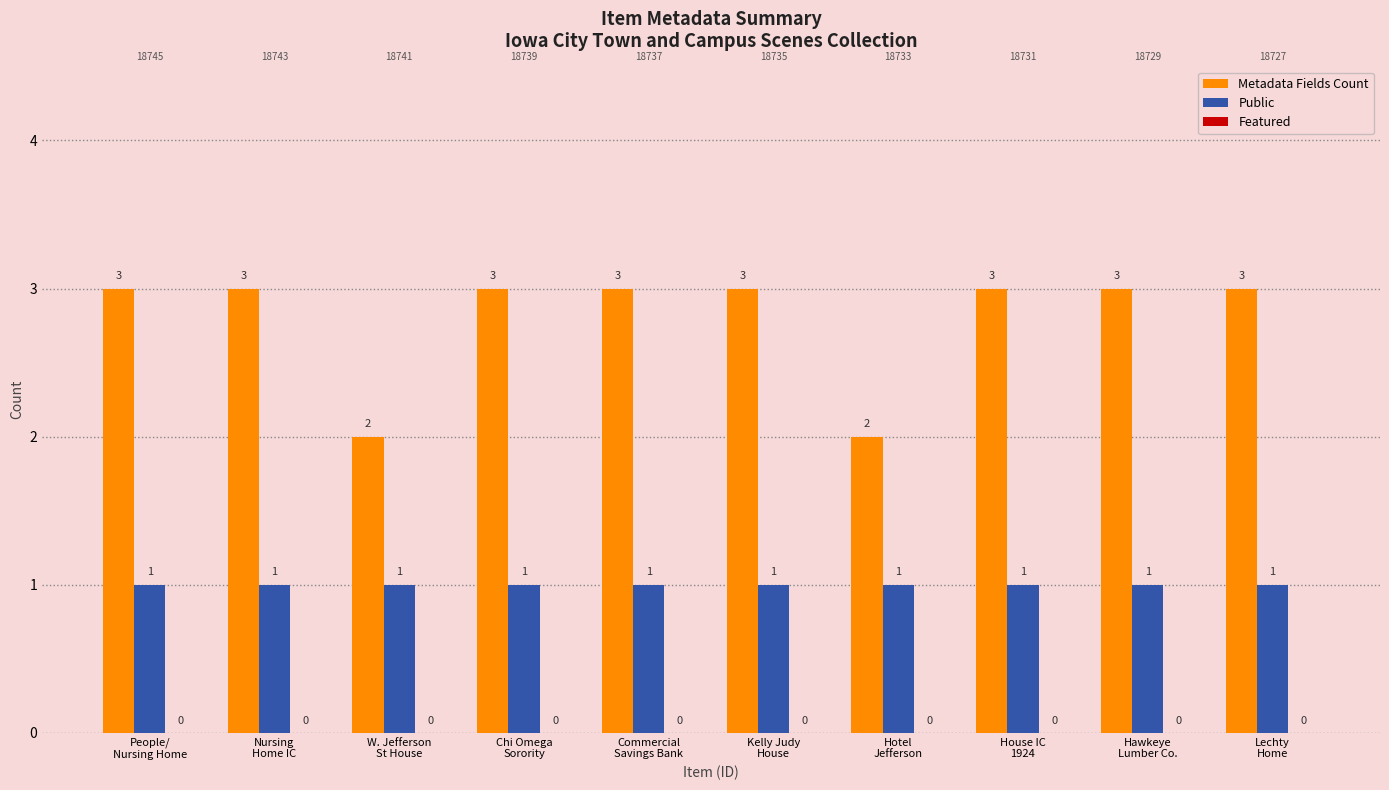

Reading right to left, what are all the values shown in this chart?

Metadata Fields Count: Lechty
Home=3	Hawkeye
Lumber Co.=3	House IC
1924=3	Hotel
Jefferson=2	Kelly Judy
House=3	Commercial
Savings Bank=3	Chi Omega
Sorority=3	W. Jefferson
St House=2	Nursing
Home IC=3	People/
Nursing Home=3
Public: Lechty
Home=1	Hawkeye
Lumber Co.=1	House IC
1924=1	Hotel
Jefferson=1	Kelly Judy
House=1	Commercial
Savings Bank=1	Chi Omega
Sorority=1	W. Jefferson
St House=1	Nursing
Home IC=1	People/
Nursing Home=1
Featured: Lechty
Home=0	Hawkeye
Lumber Co.=0	House IC
1924=0	Hotel
Jefferson=0	Kelly Judy
House=0	Commercial
Savings Bank=0	Chi Omega
Sorority=0	W. Jefferson
St House=0	Nursing
Home IC=0	People/
Nursing Home=0